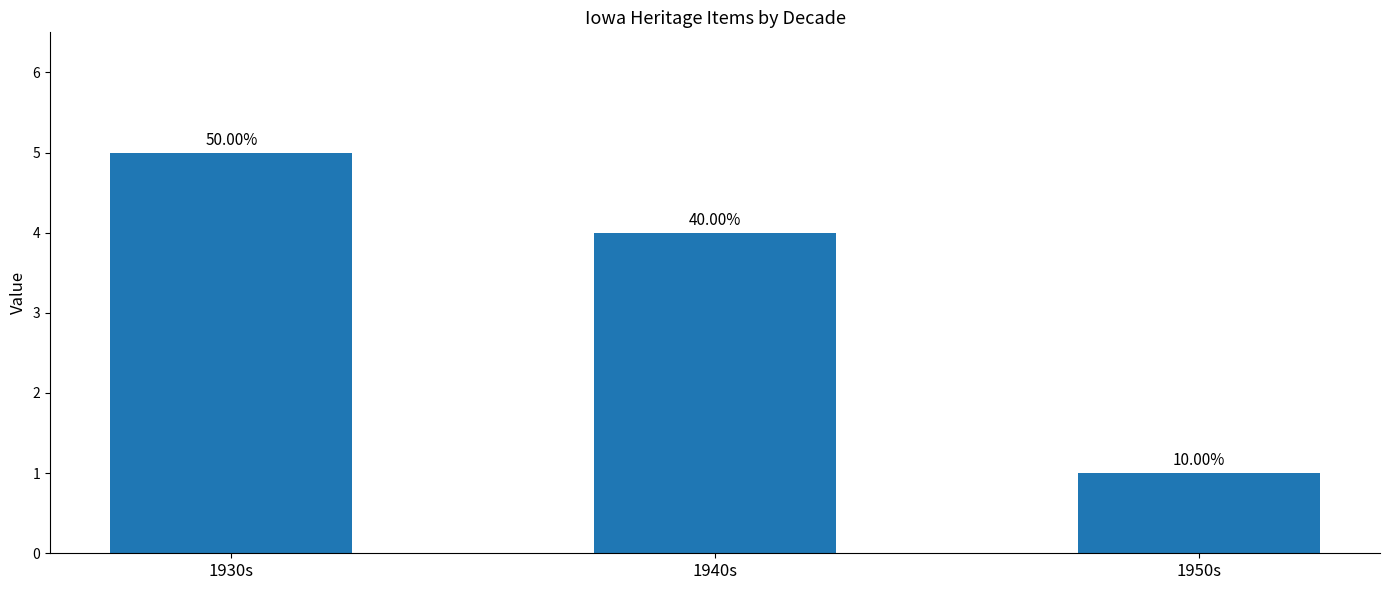

Are the bars horizontal?

No